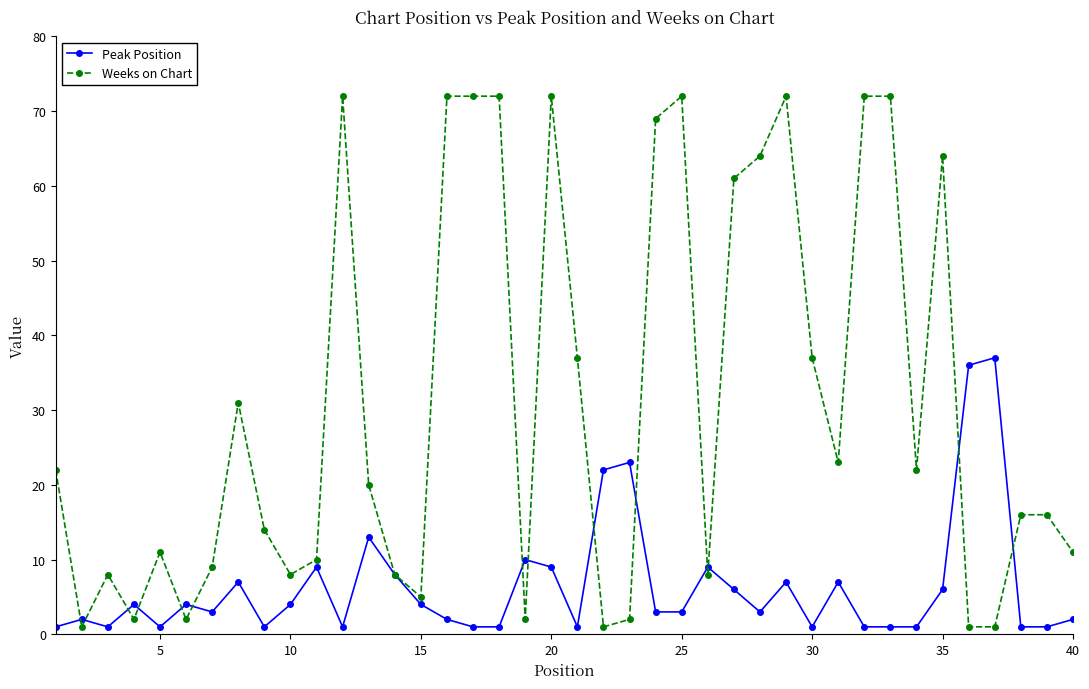

How many data points in Weeks on Chart are less than 20?

20